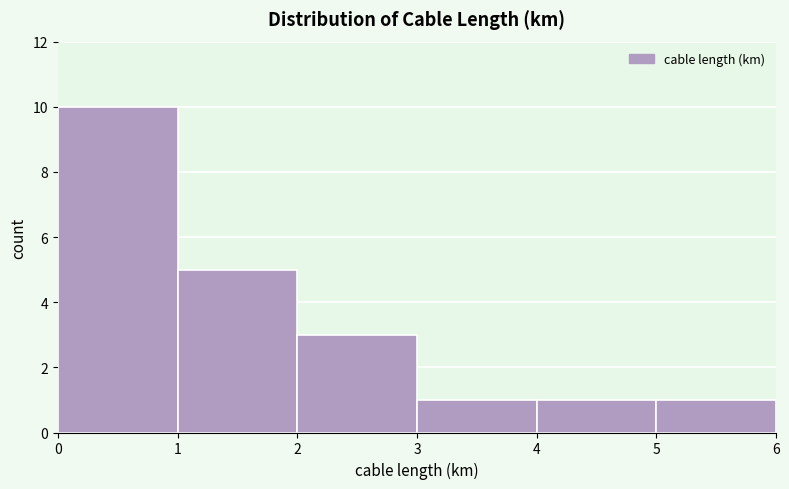

How tall is the bar that spans 1 to 2 on the x-axis? The values are not printed on the chart, so give them approximately, as read against the axis.

5